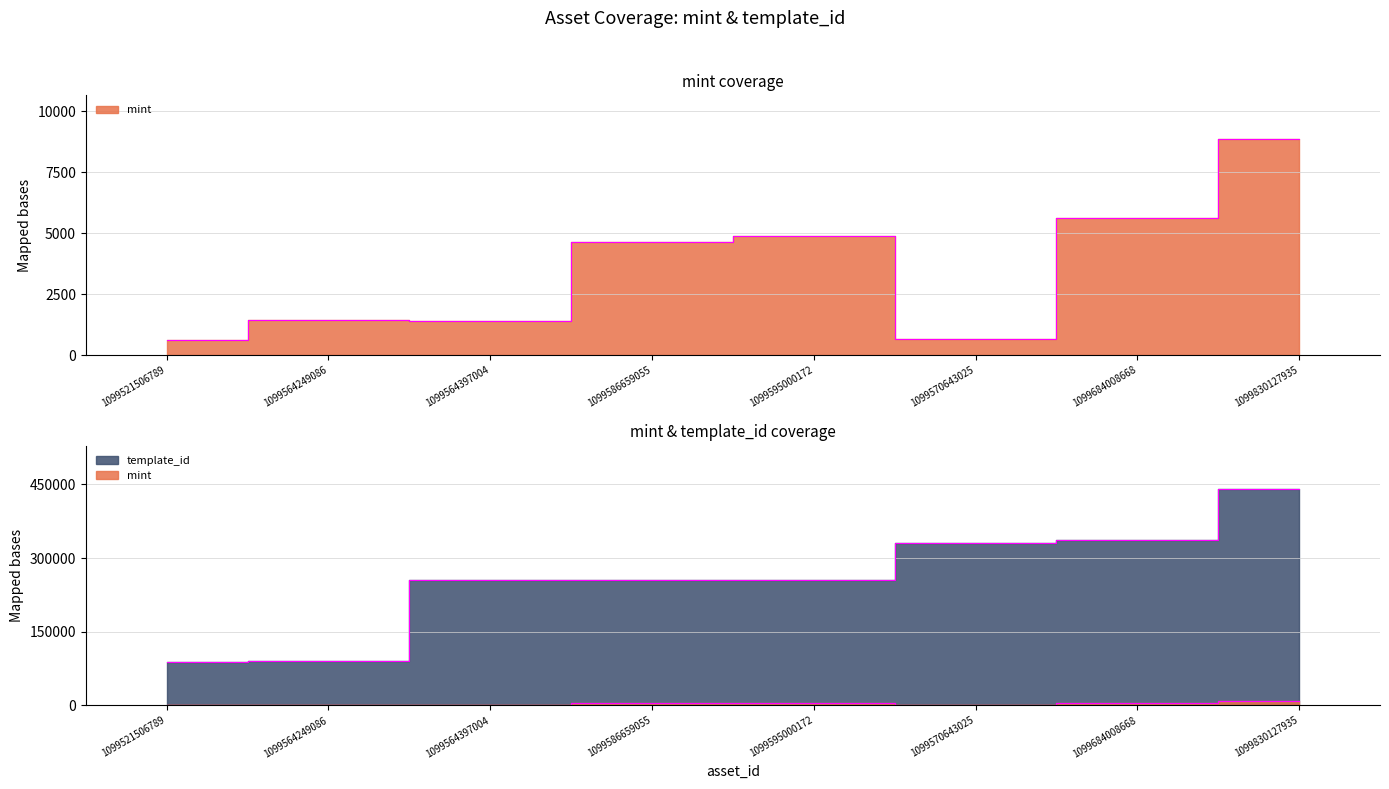

Between 1099570643025 and 1099586659055, which is larger?

1099586659055